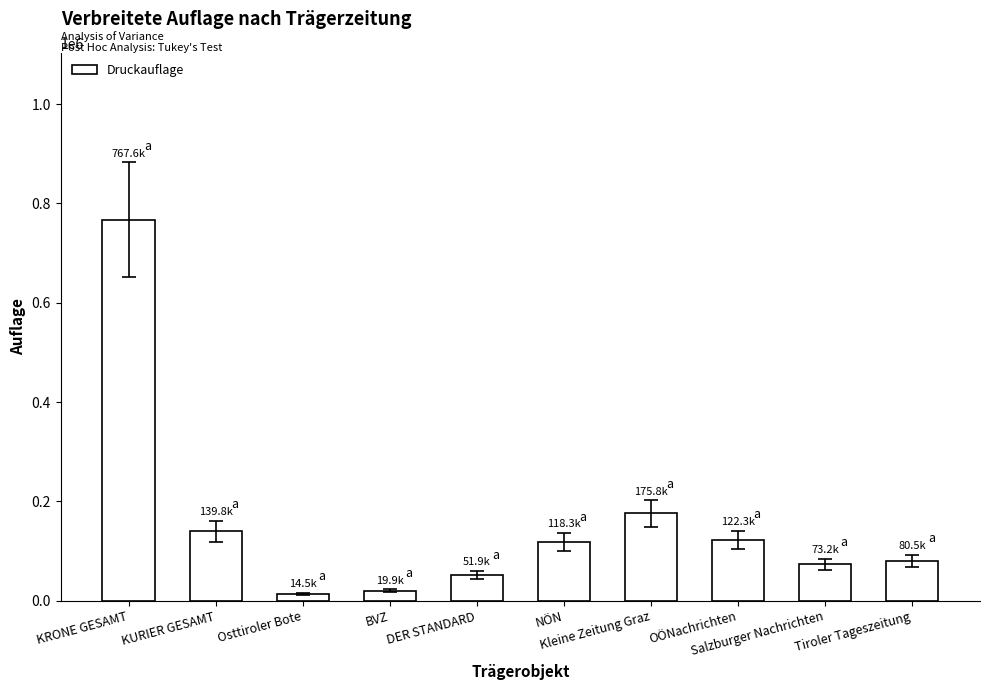

How many series are shown in this chart?

1